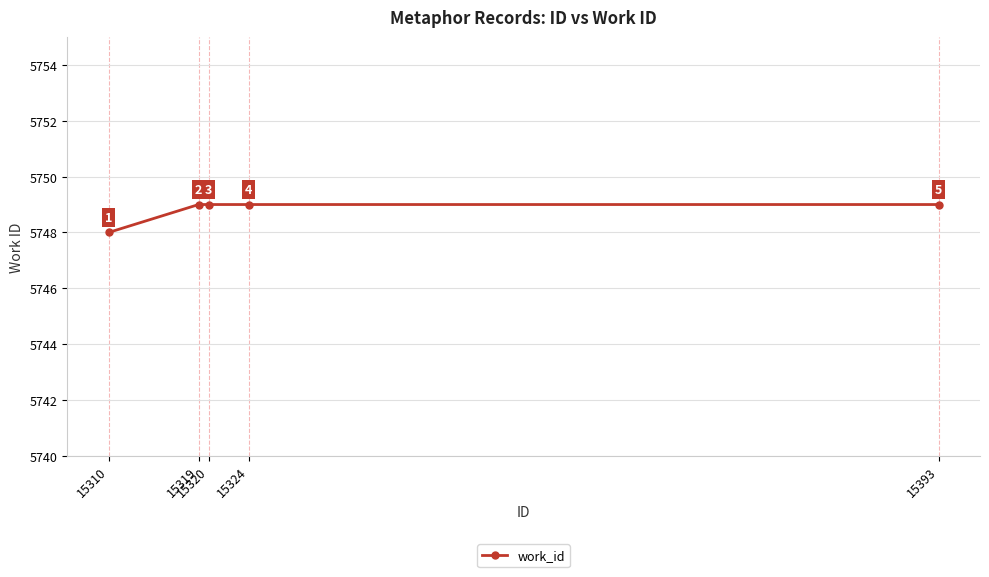

How many lines are shown in the chart?

1